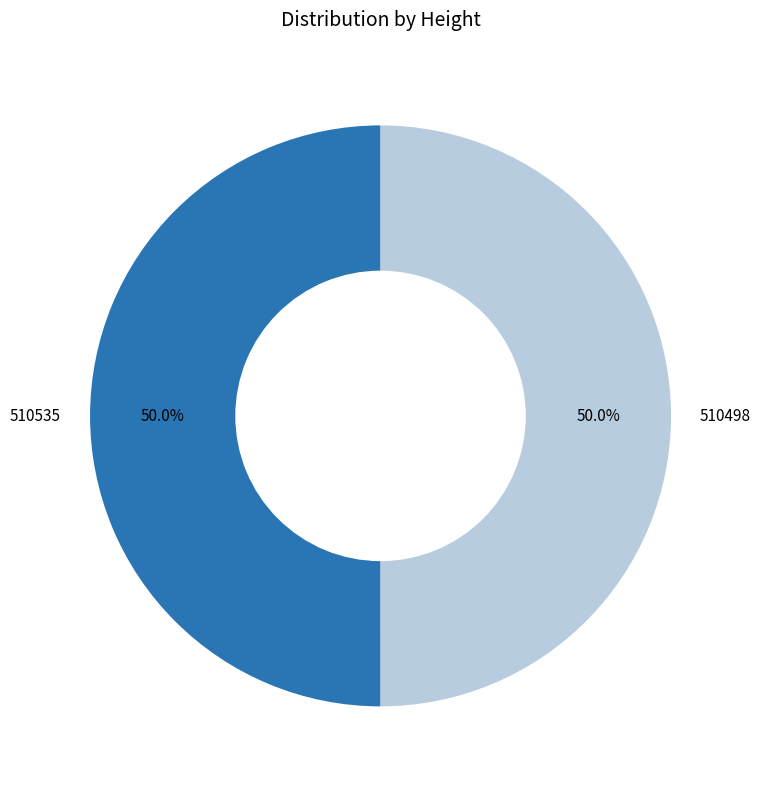

Approximately how many times larger is the value at 510535 compared to 510498?

1.0